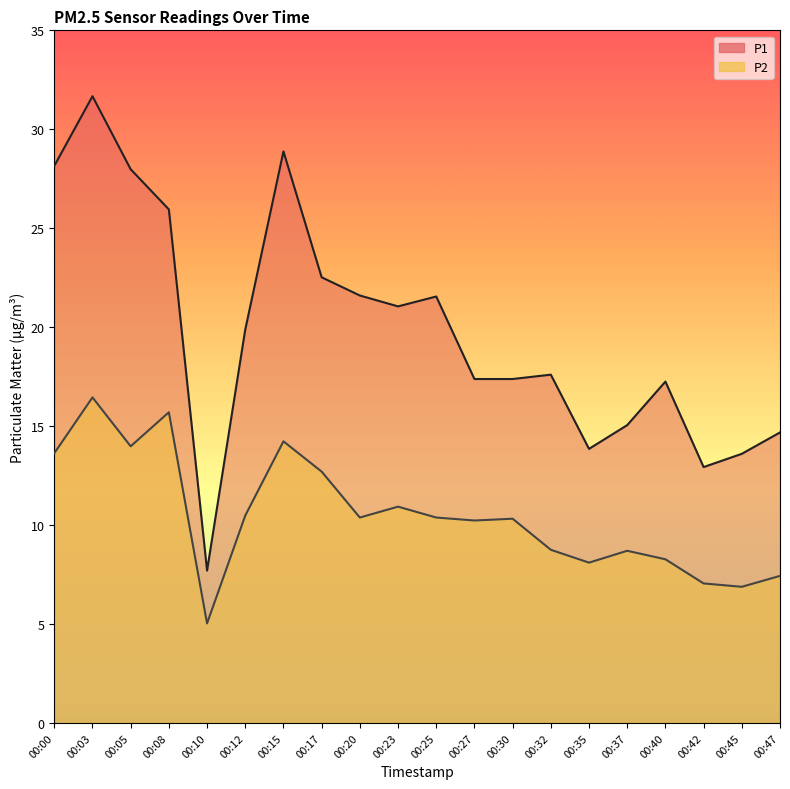

At which label is P1 line closest to 19?

00:12